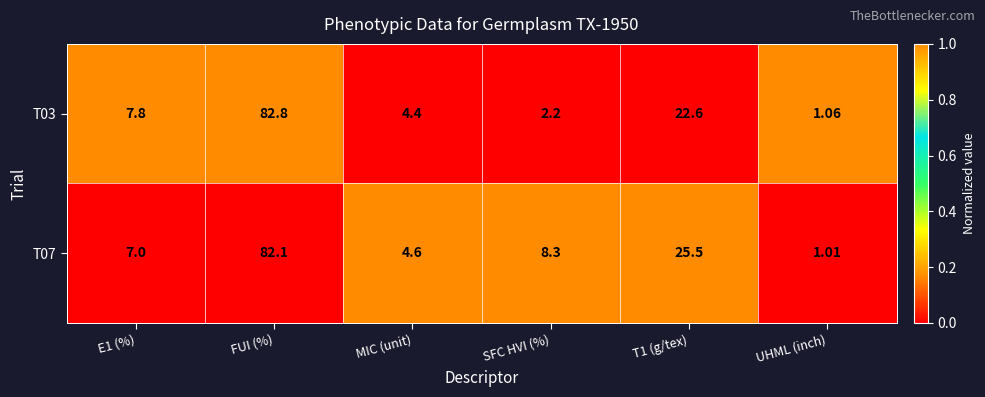

At which label does T07 first exceed 8?

FUI (%)